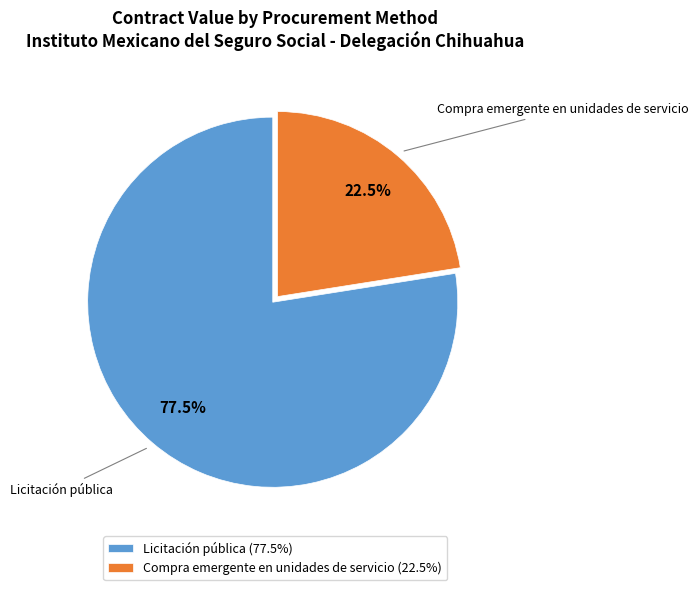

Count the number of slices in the pie.

2